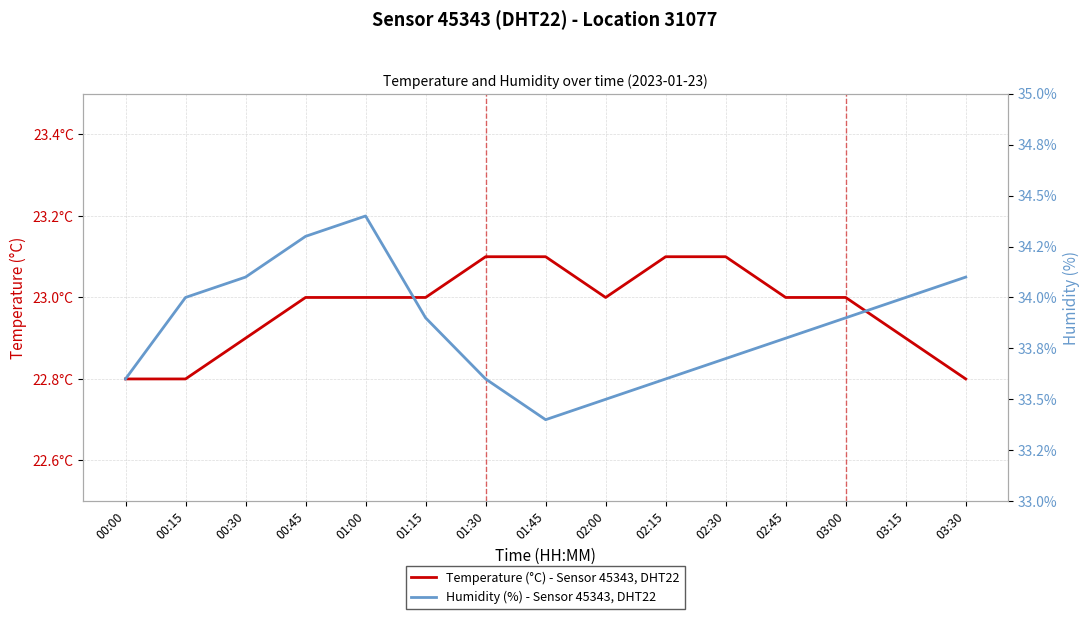

What is the sum of the Temperature (°C) - Sensor 45343, DHT22 values at 02:15 and 02:00?

46.1